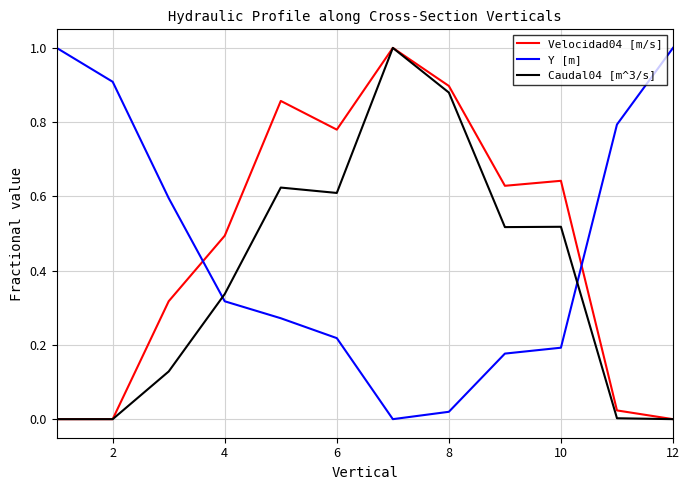

What is the difference between the maximum and second lowest values in the Y [m] series?

1.0